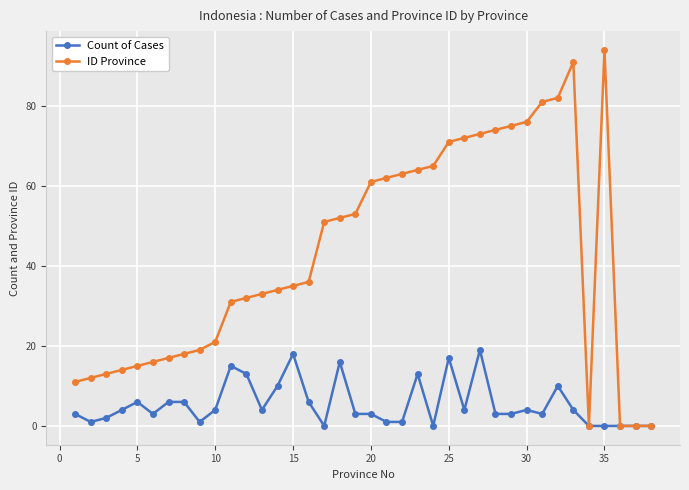

Rank the series by their maximum value, from lowest to highest.

Count of Cases, ID Province